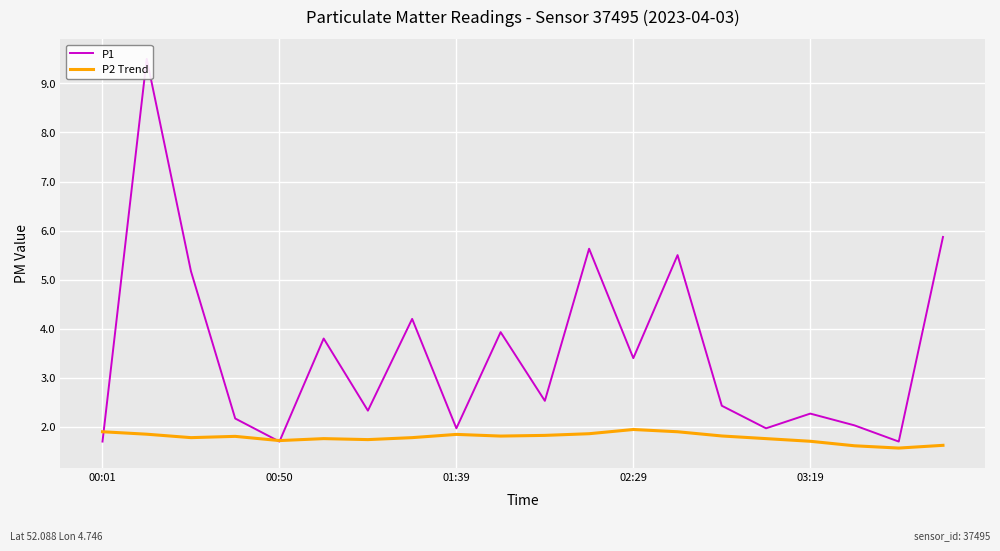

What is the maximum value for P2 Trend?

1.9